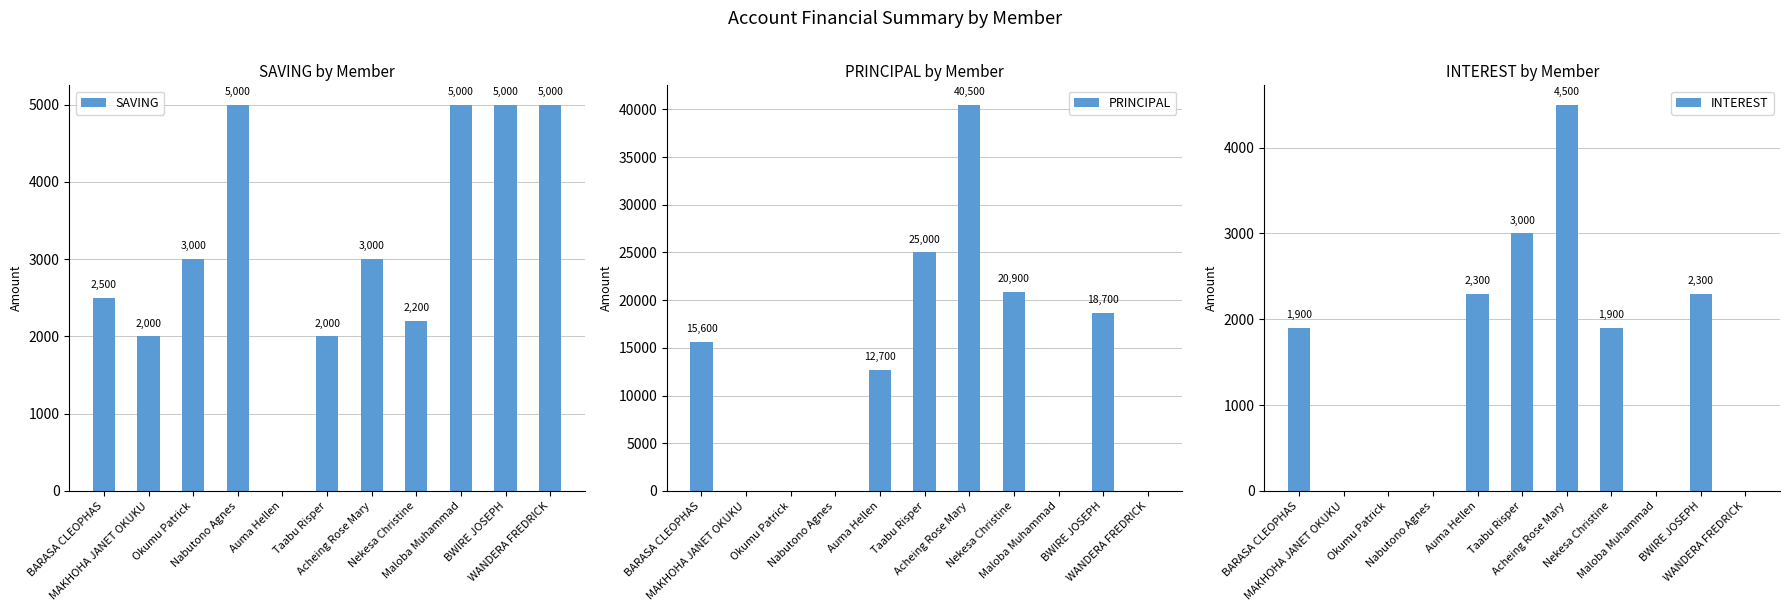

What are all the series names shown in the legend?

SAVING, PRINCIPAL, INTEREST